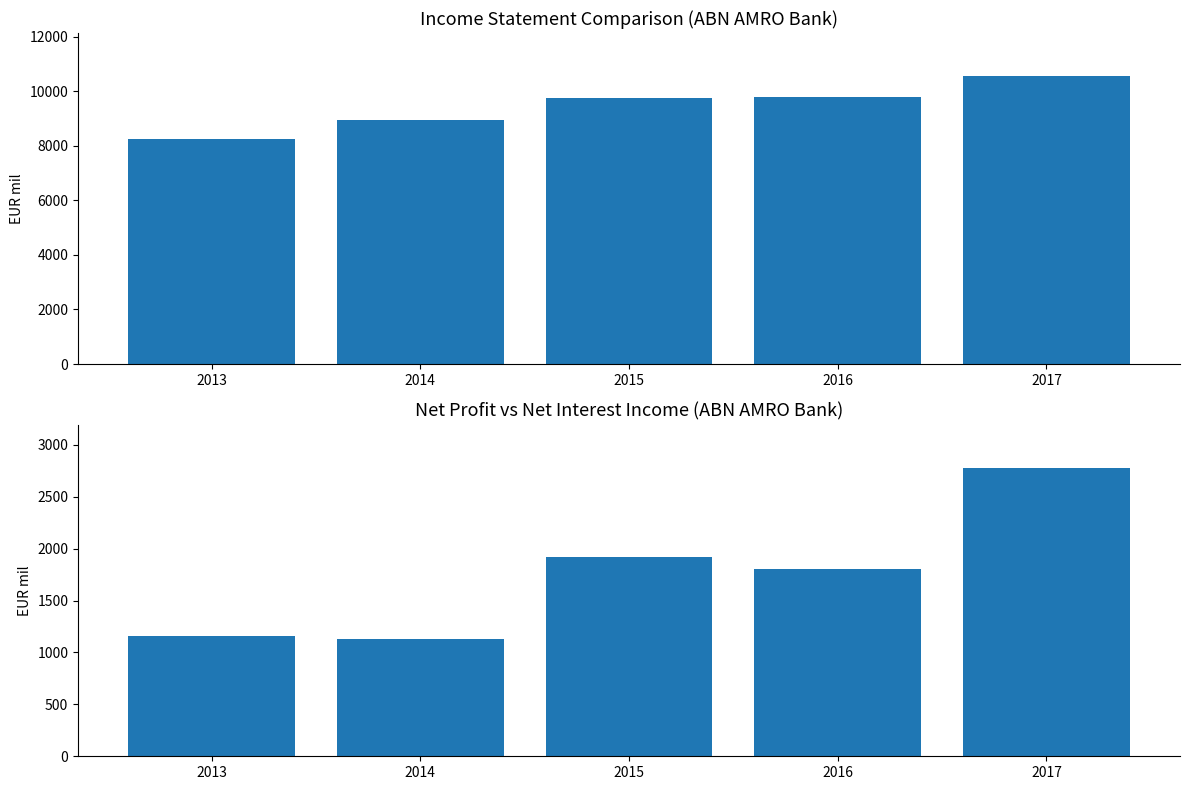

Reading left to right, transcribe all the data shown in this chart.

Total Revenues: 2013=8246	2014=8945	2015=9735	2016=9795	2017=10552
Net Profit: 2013=1162	2014=1134	2015=1919	2016=1805	2017=2773